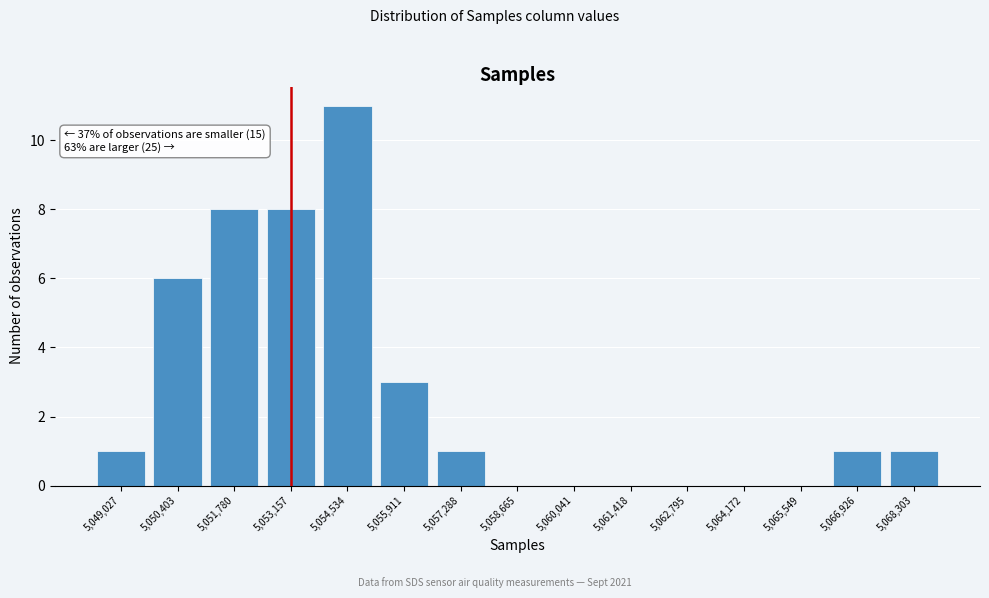

Reading right to left, what are all the values shown in this chart?

5,068,303=1	5,066,926=1	5,065,549=0	5,064,172=0	5,062,795=0	5,061,418=0	5,060,041=0	5,058,665=0	5,057,288=1	5,055,911=3	5,054,534=11	5,053,157=8	5,051,780=8	5,050,403=6	5,049,027=1